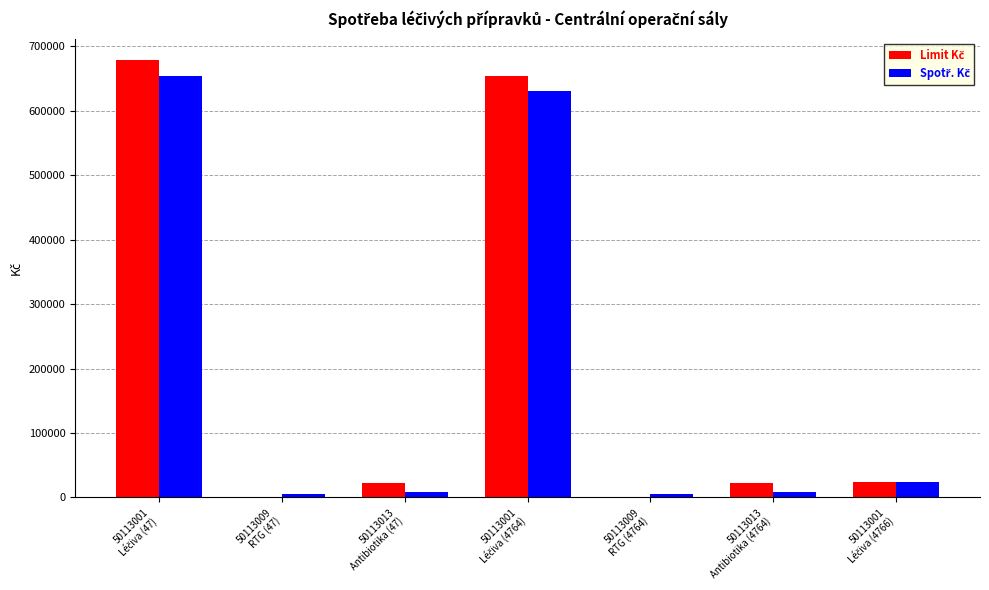

What is the maximum value shown in the chart?

678332.0